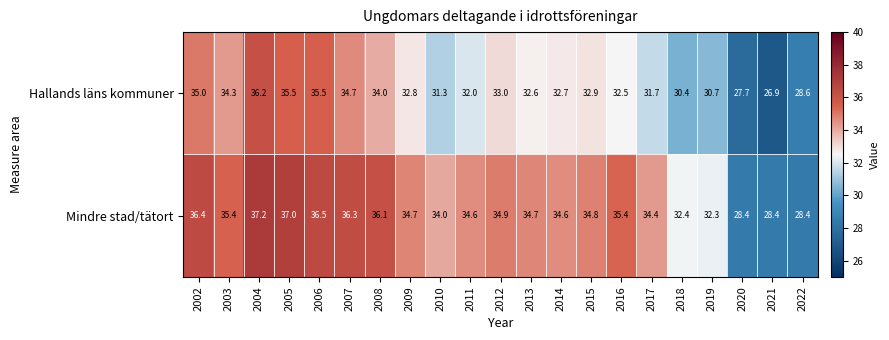

The value of Mindre stad/tätort at 2007 is 36.3. True or false?

True